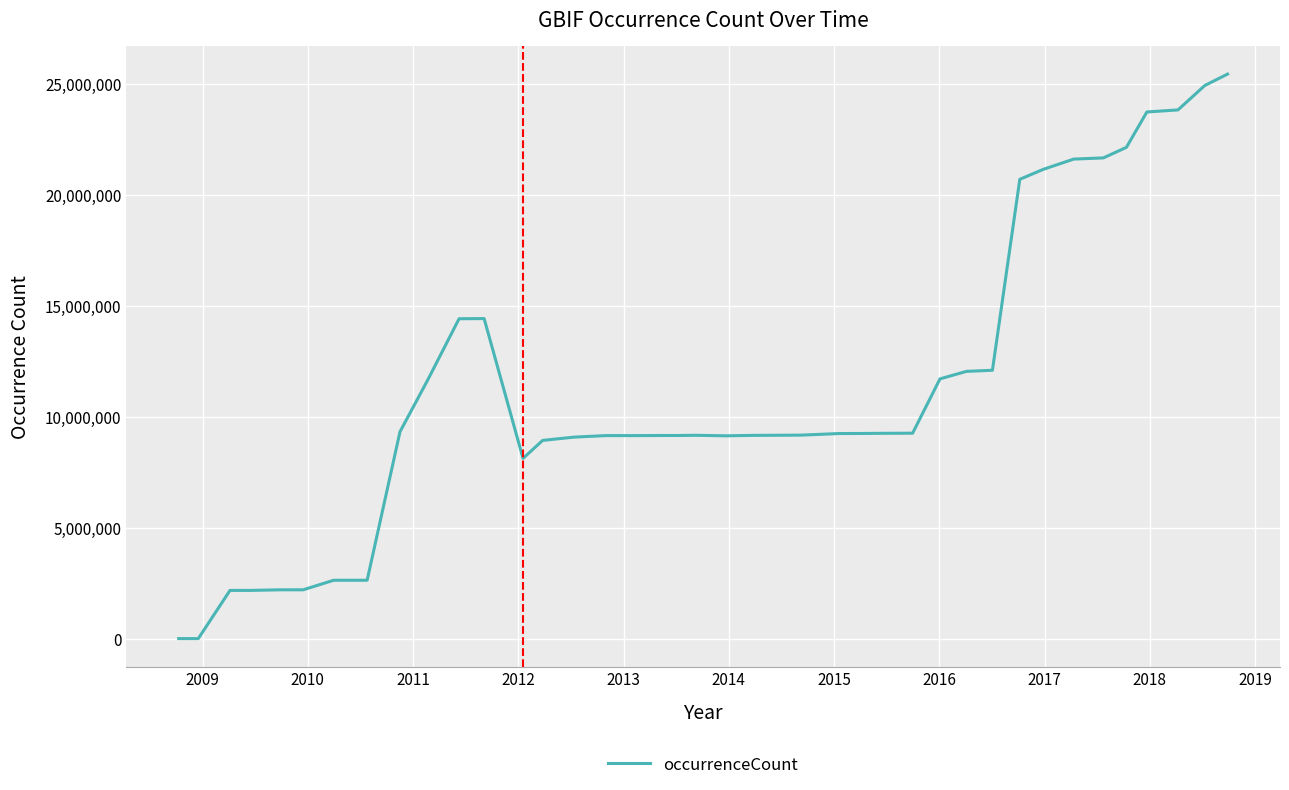

What is the difference between the maximum and minimum values?

25433720